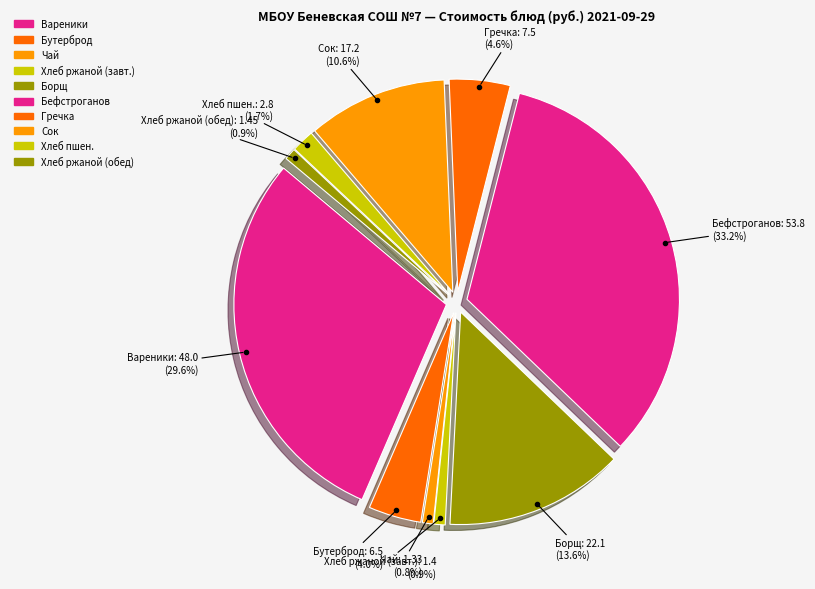

The Чай с сахаром slice represents 7% of the pie. True or false?

False